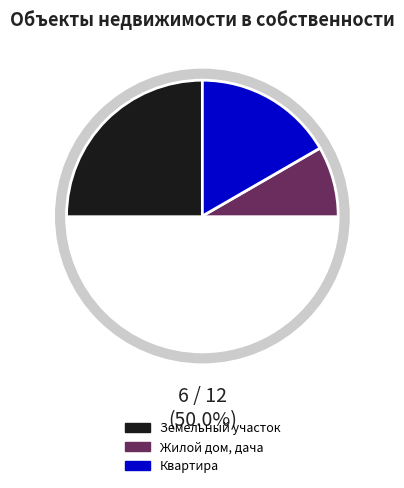

How many segments does this pie chart have?

3